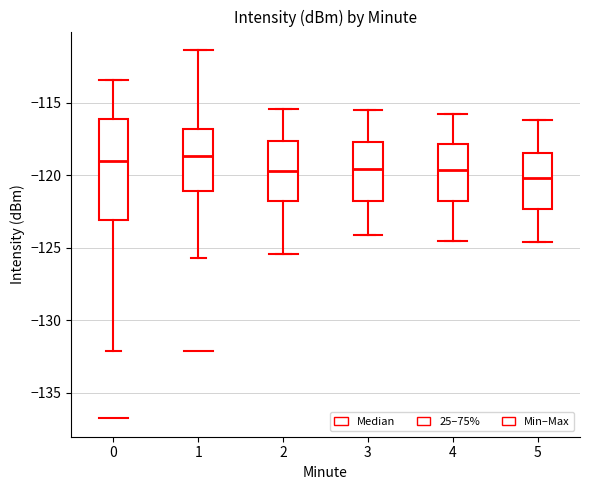

Which box is the tallest, from its lower edge to its upper edge?

0